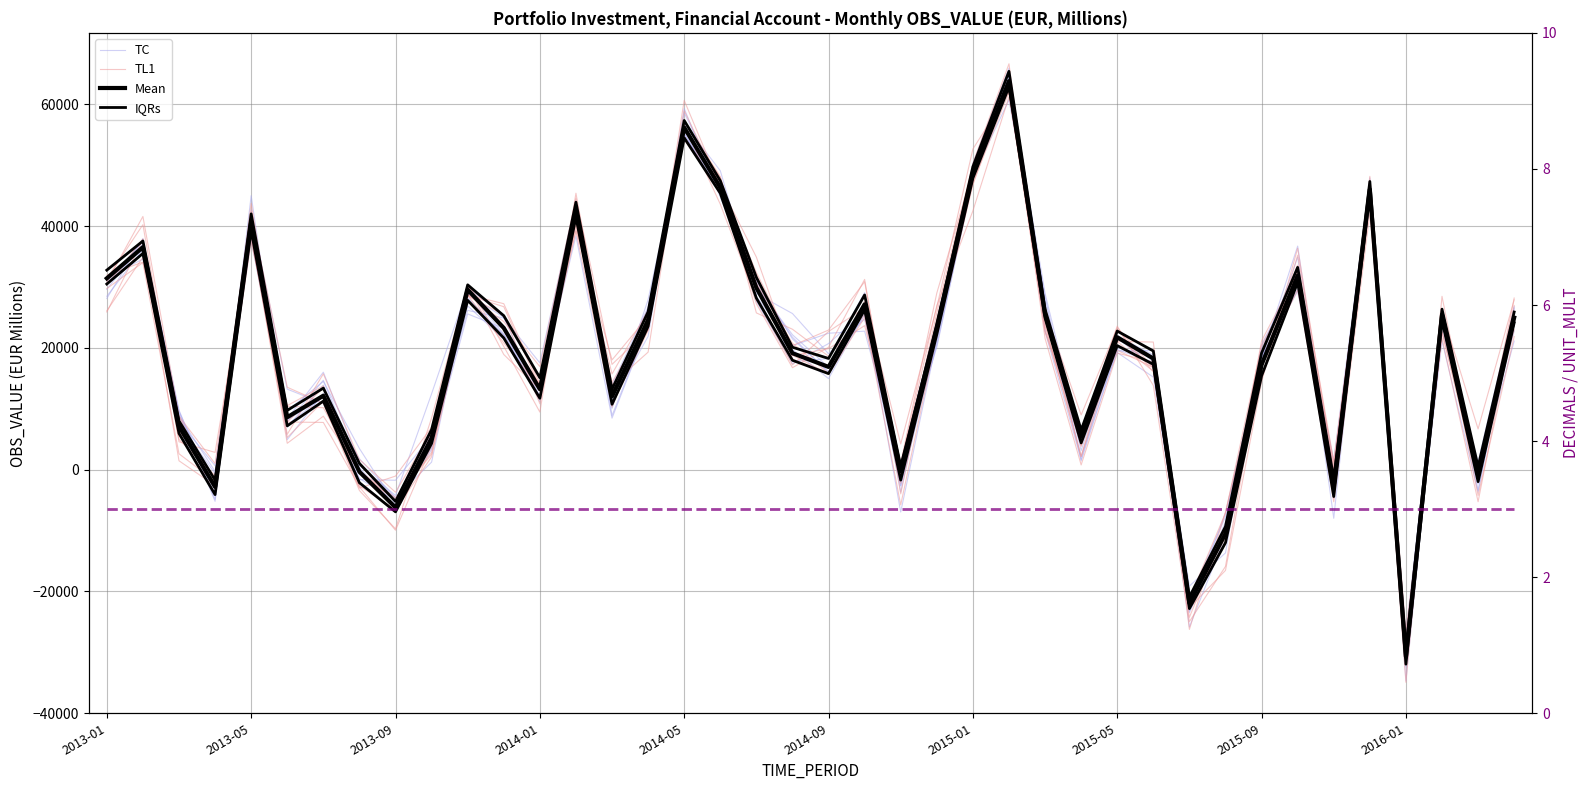

What is the sum of all Mean values?

758439.9